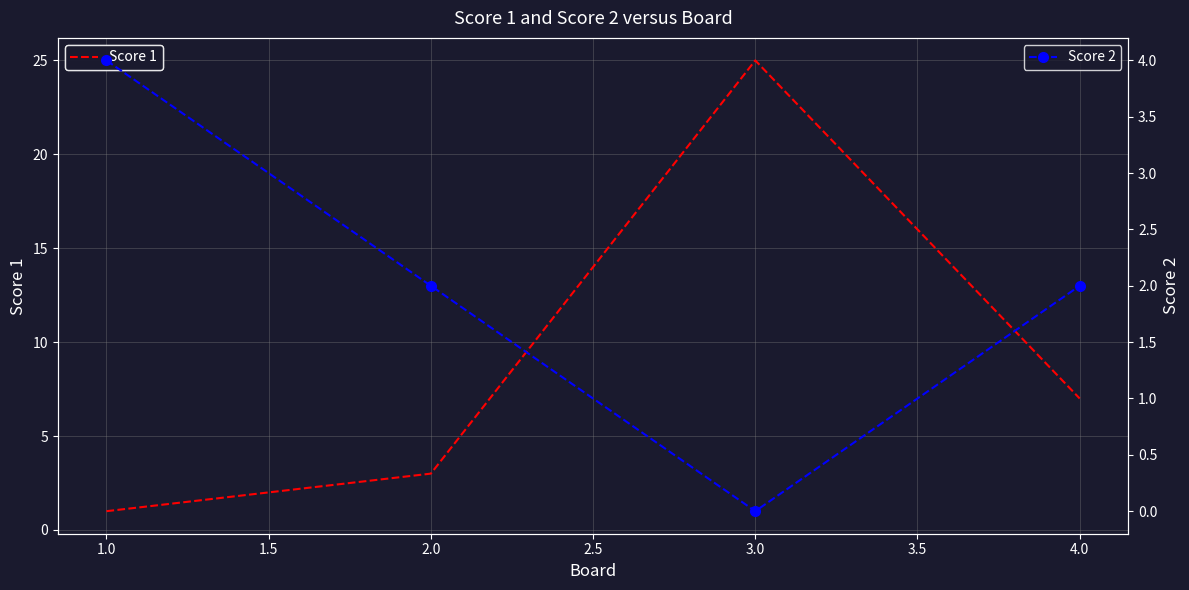

At how many categories does at least one series exceed 23?

1